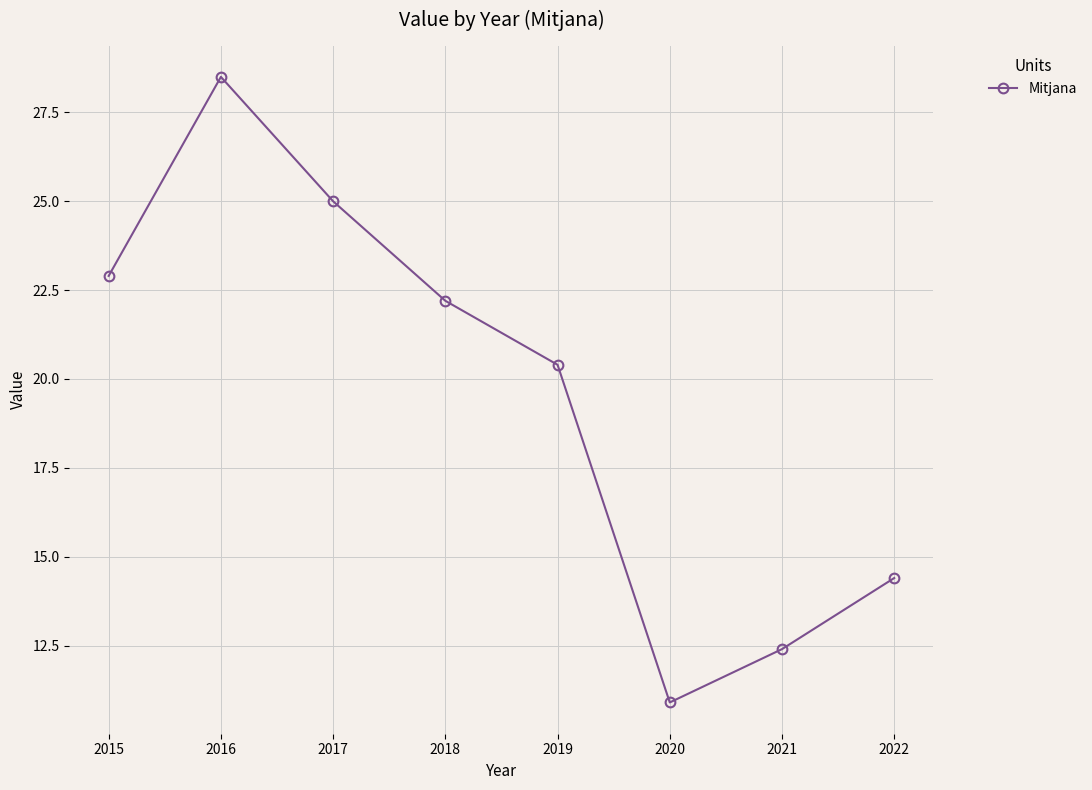

True or false: the data shows 25.0 at 2017.

True